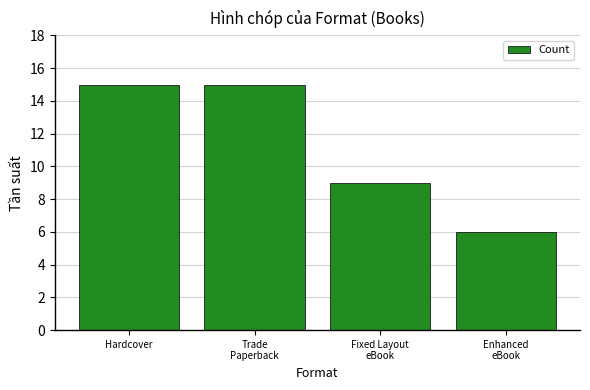

True or false: the data shows 9 at Hardcover.

False